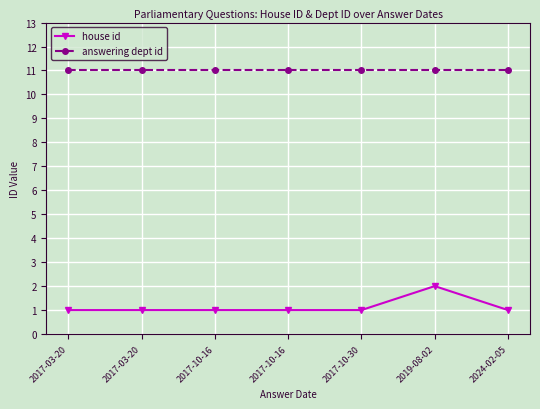

Count the number of categories in the chart.

7